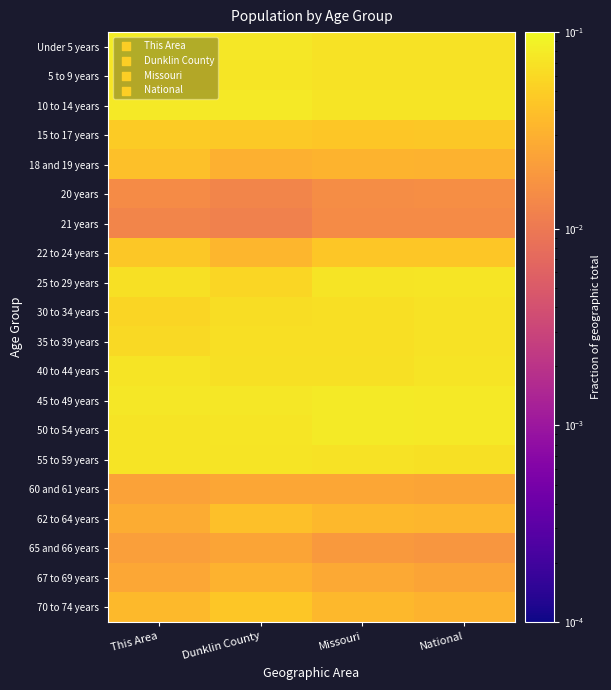

What is the difference between the highest and lowest values at National?

0.1